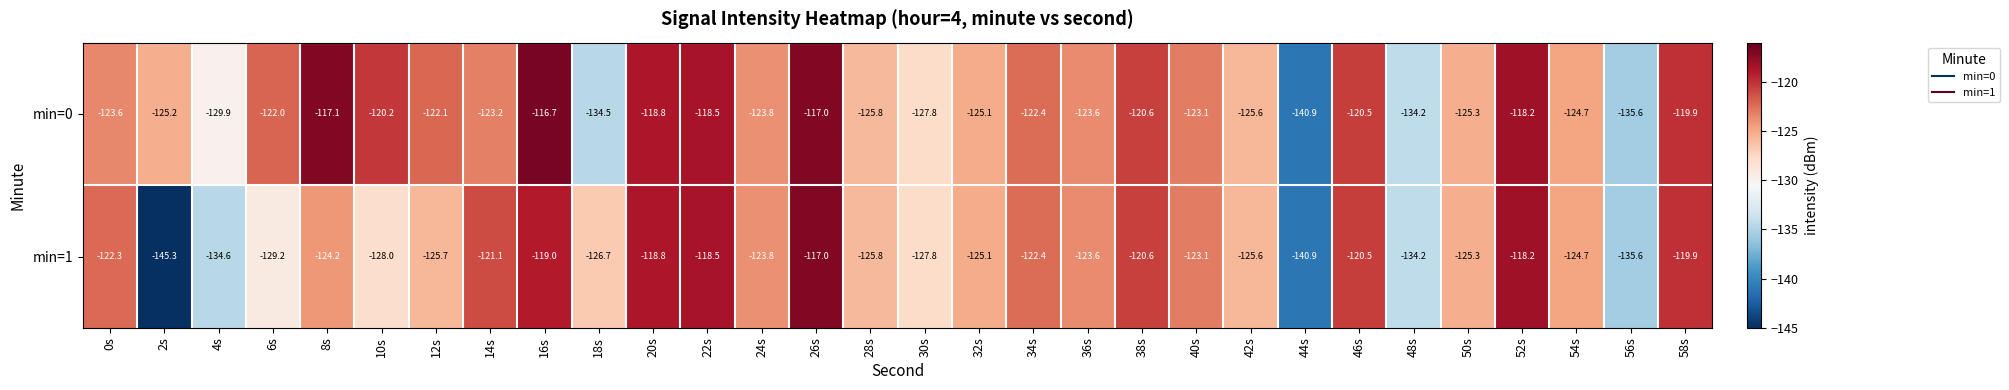

What is the sum of all min=1 values?

-3767.5